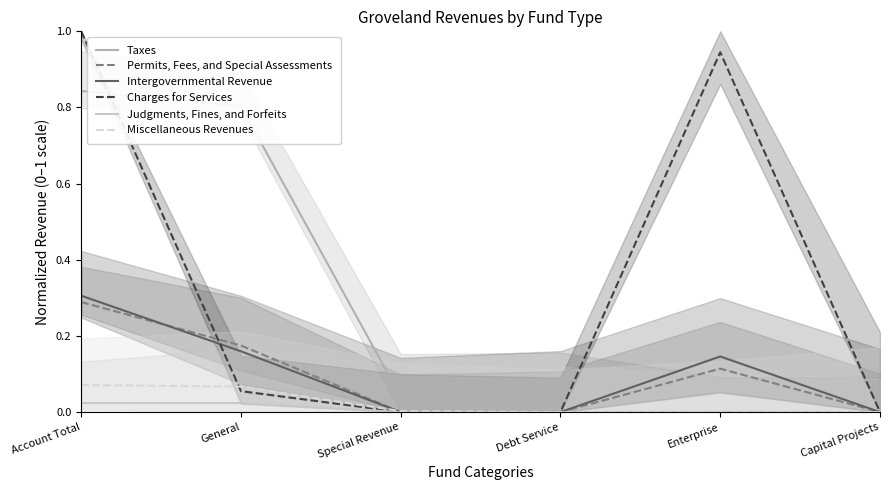

What are all the series names shown in the legend?

Taxes, Permits, Fees, and Special Assessments, Intergovernmental Revenue, Charges for Services, Judgments, Fines, and Forfeits, Miscellaneous Revenues